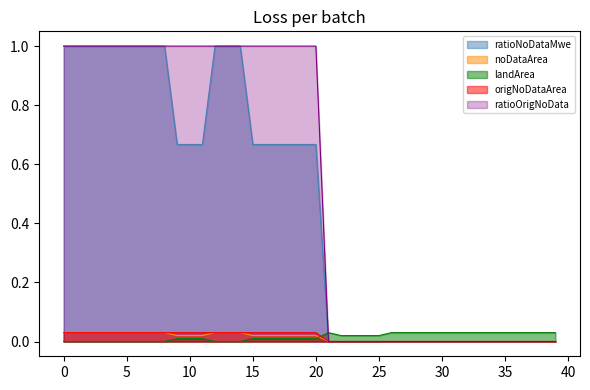

What is the greatest value displayed?

1.0